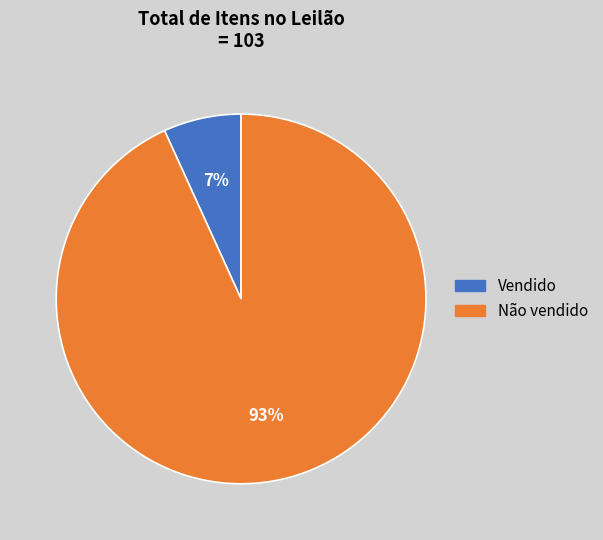

What is the ratio of the value at Vendido to the value at Não vendido?

0.1